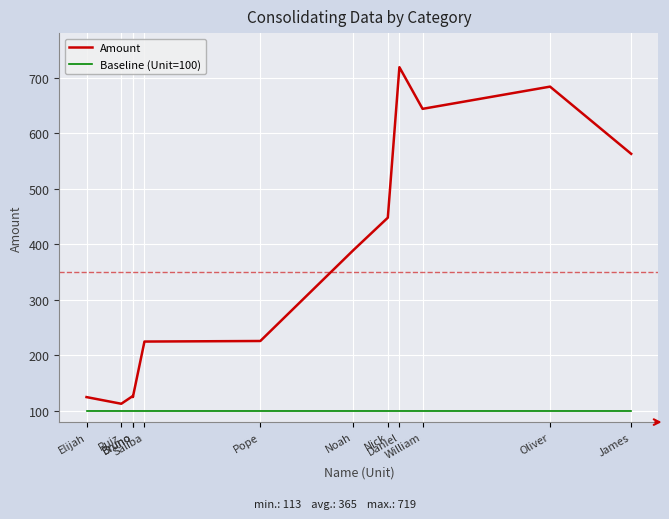

True or false: Baseline (Unit=100) and Amount cross at least once.

False